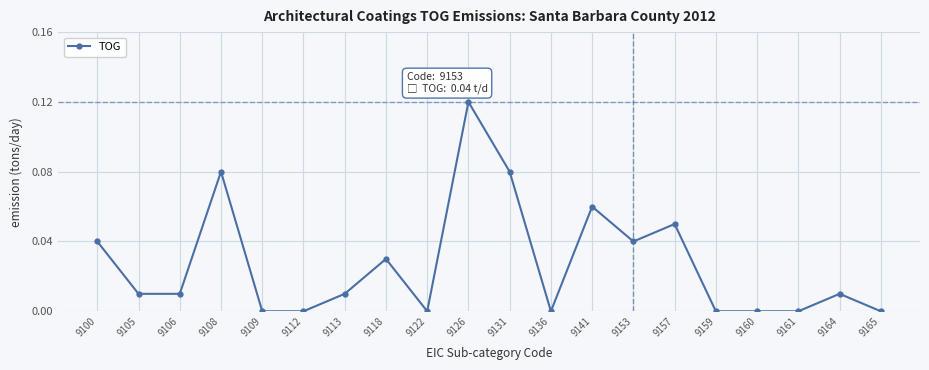

True or false: there are more than 0 points higher than both neighbors.

True